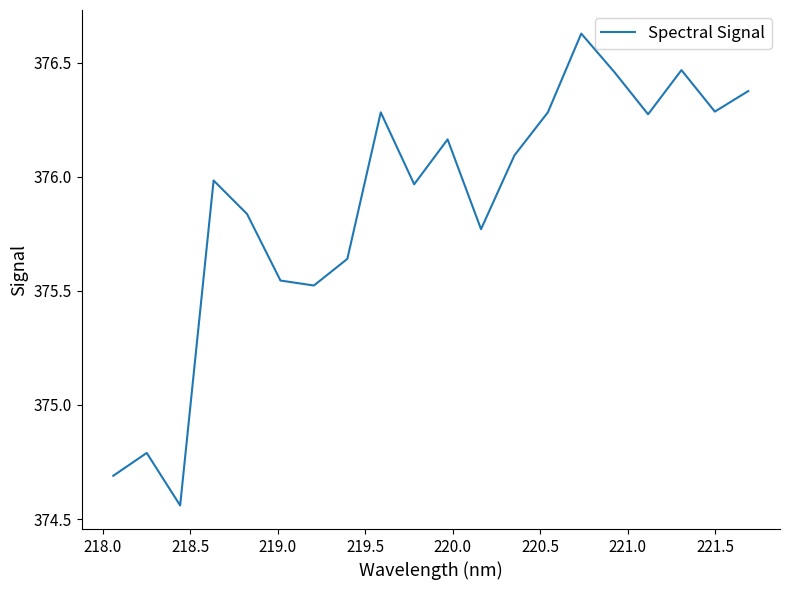

What is the difference between the maximum and minimum values?

2.1